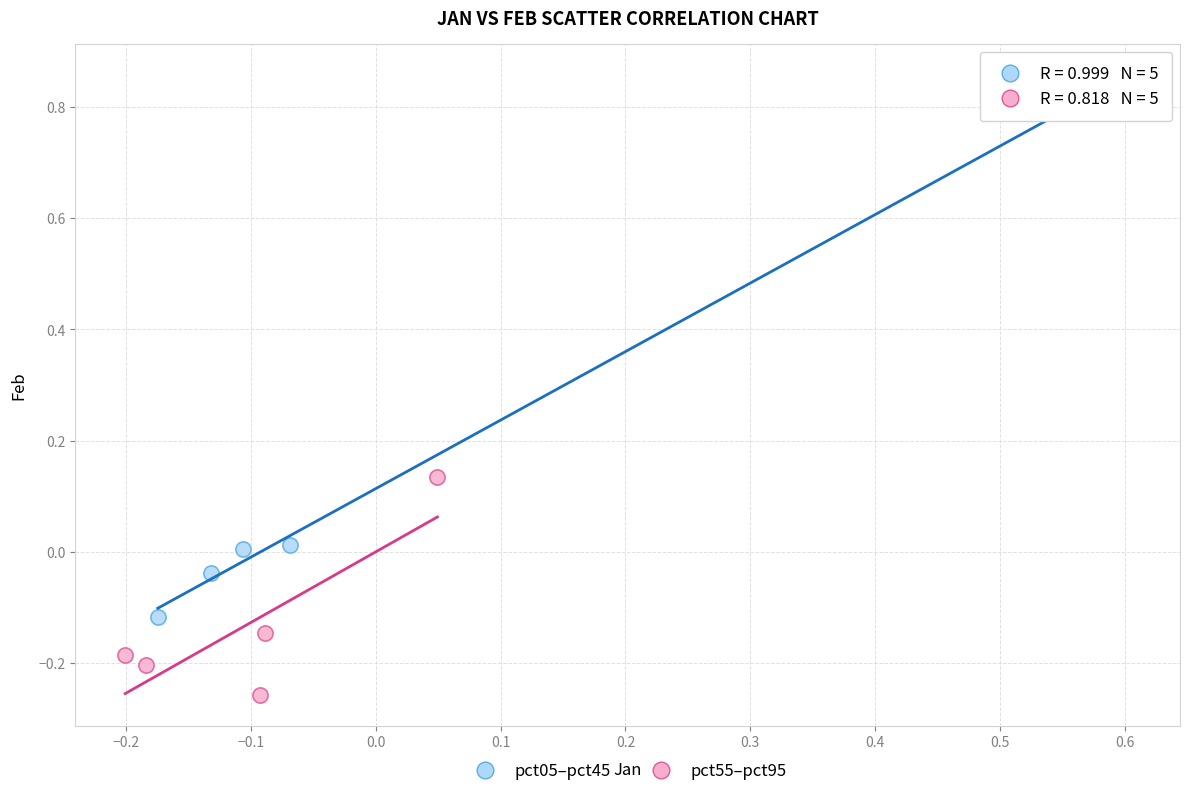

Which series has the largest Y range (max minus min)?

pct05–pct45